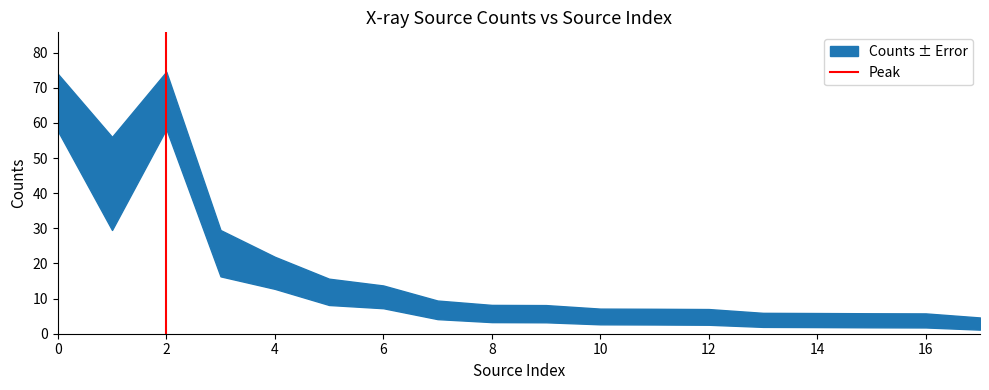

What is the change in value from 0 to 2?

+1